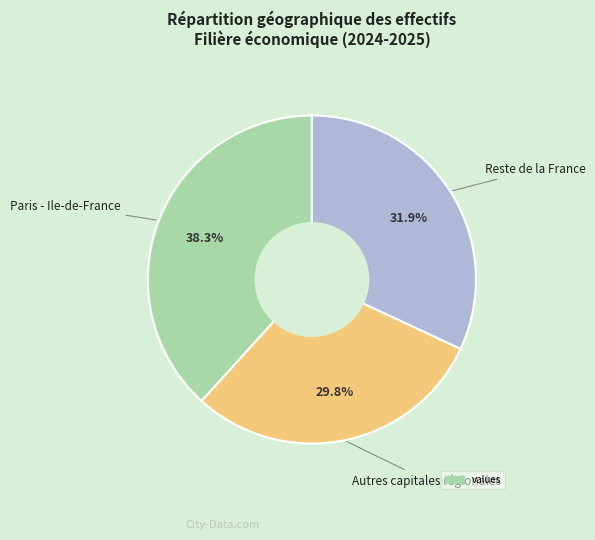

Is there any slice that represents more than half of the pie?

No